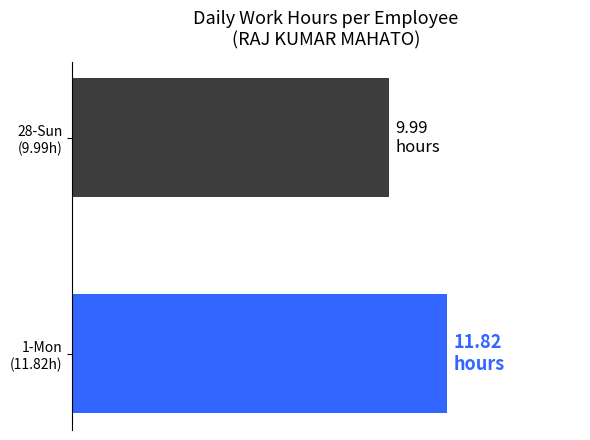

Rank the categories by value from highest to lowest.

1-Mon
(11.82h), 28-Sun
(9.99h)